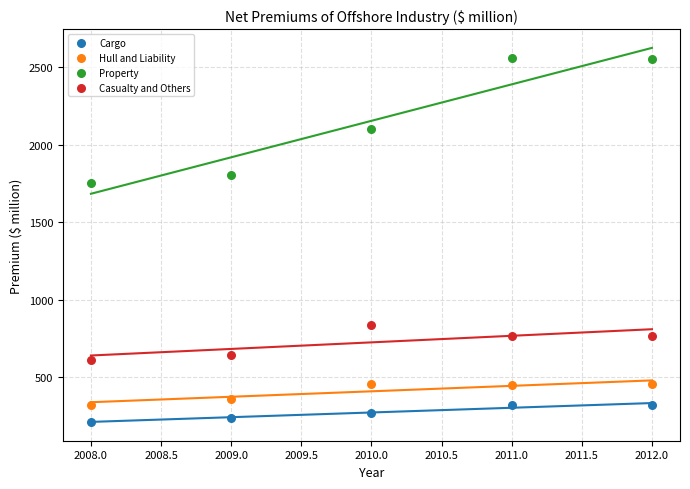

Which series reaches the maximum Y coordinate?

Property